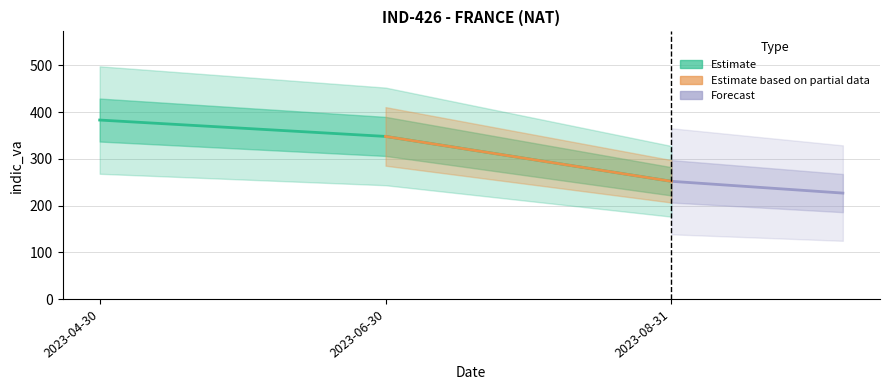

What is the label of the 2nd point from the right?

2023-06-30